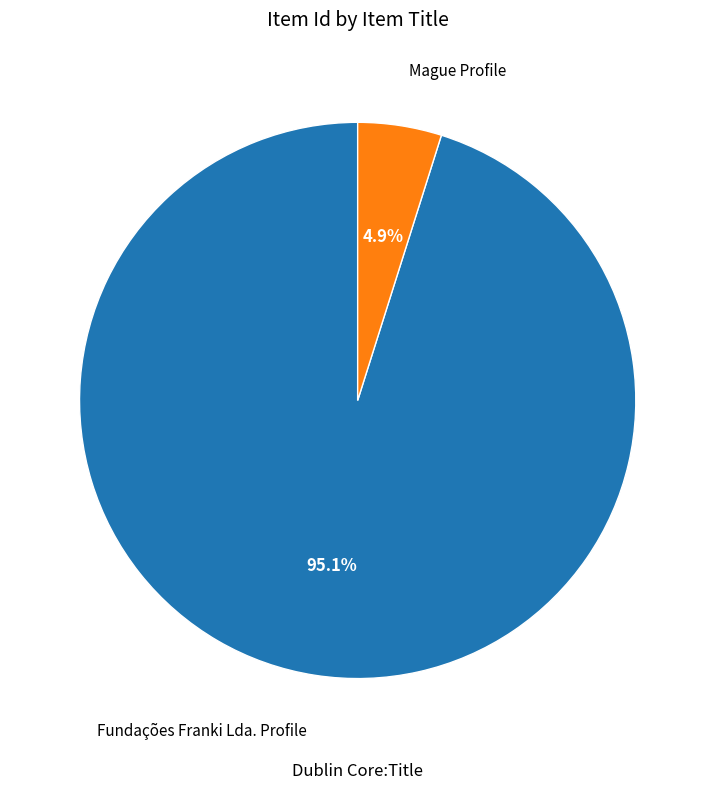

To the nearest percent, what is the average slice percentage?

50%